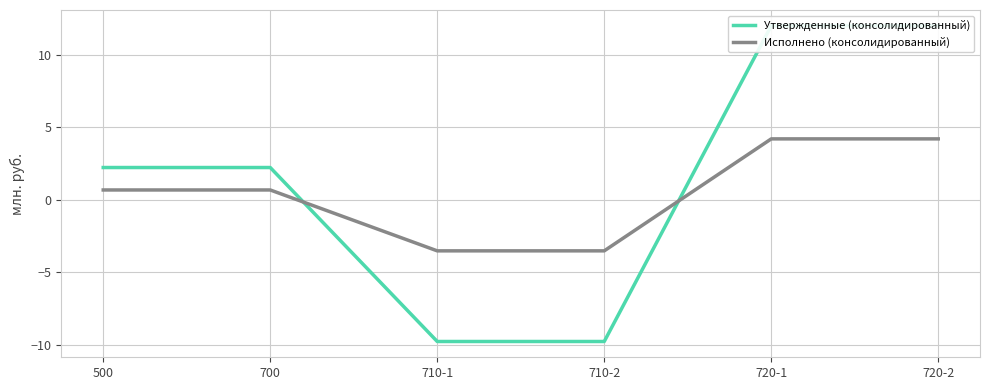

How many values in Утвержденные (консолидированный) are below zero?

2